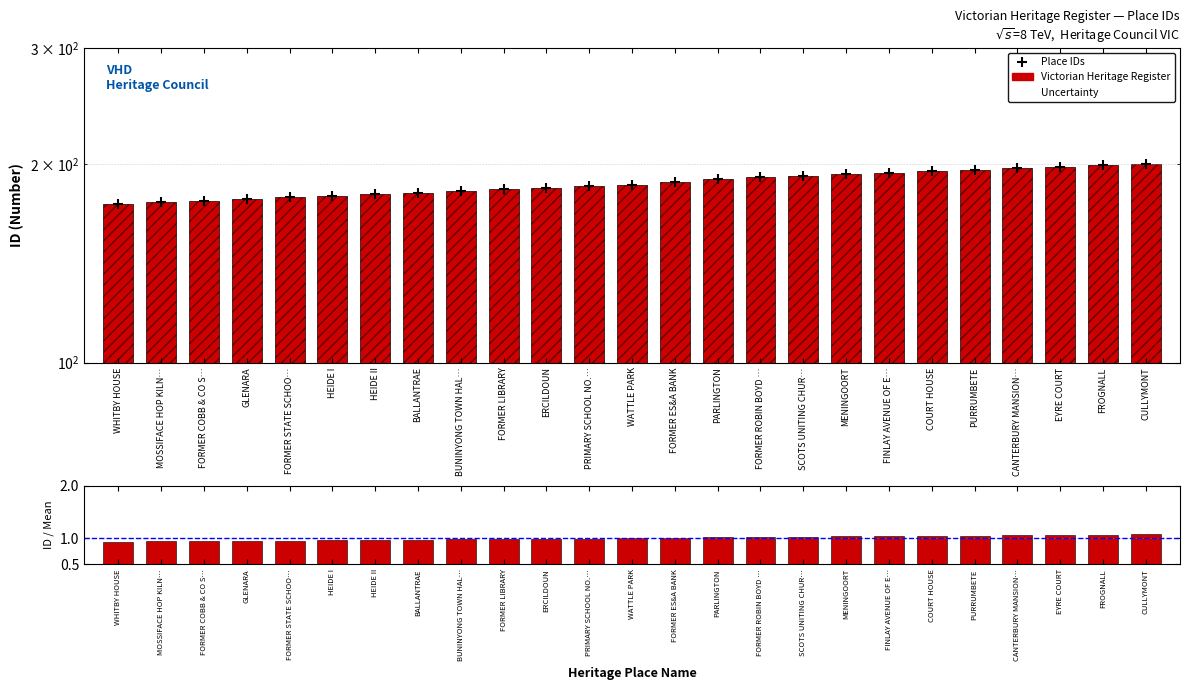

At how many categories does at least one series exceed 26?

25